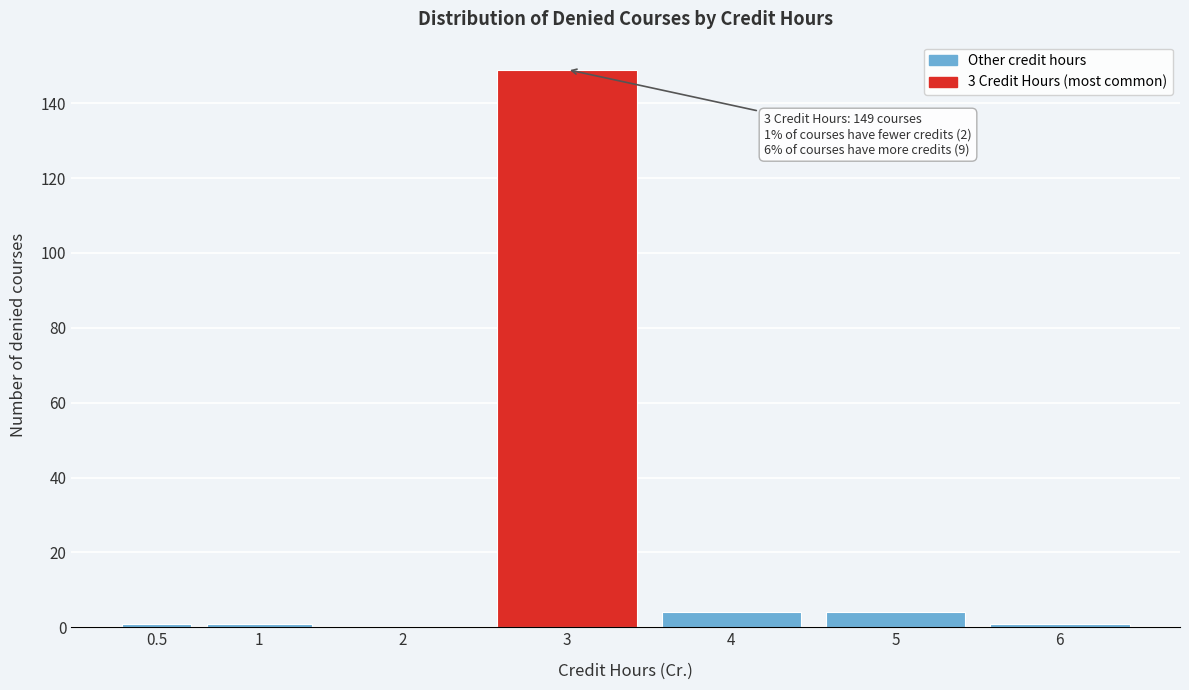

Reading left to right, list all the values displayed in this chart.

0.5=1	1=1	2=0	3=149	4=4	5=4	6=1